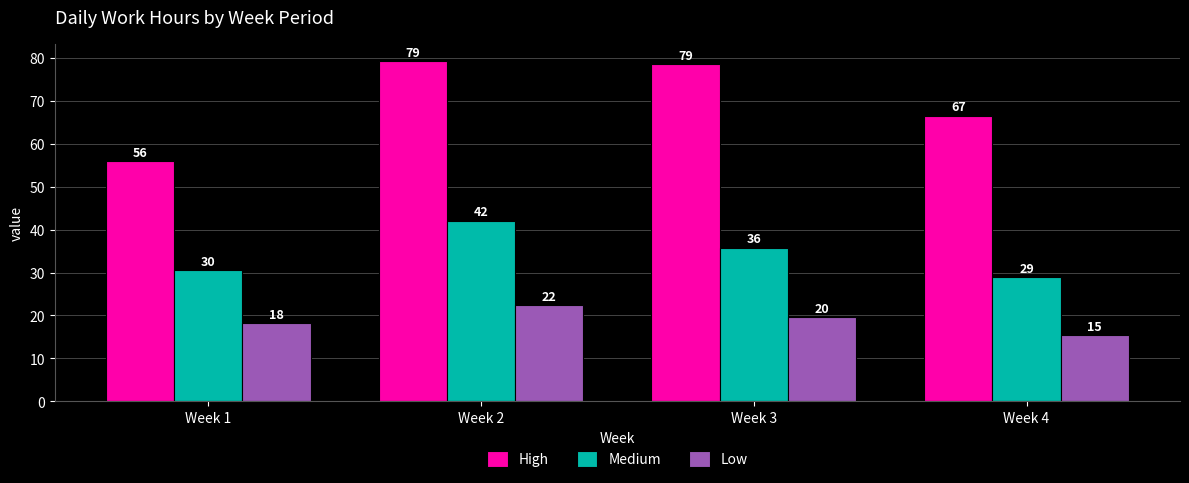

At which label is Medium closest to 35?

Week 3